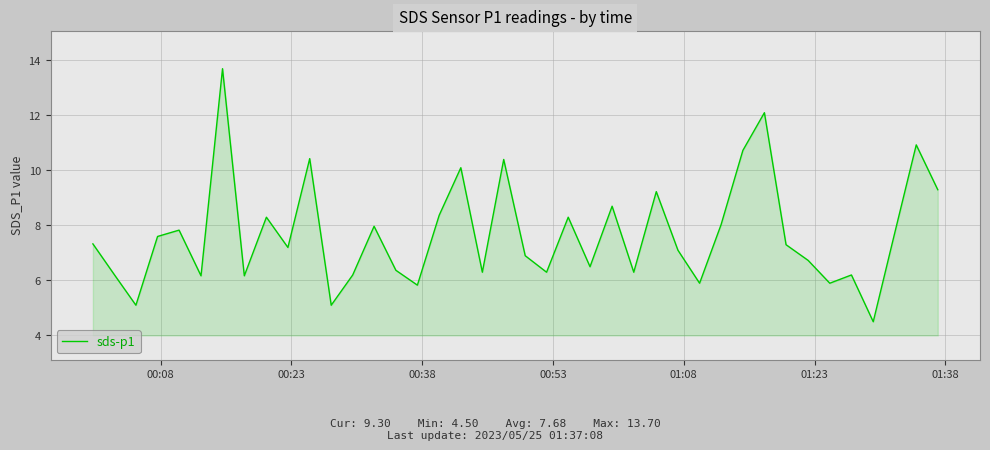

Reading left to right, what are all the values shown in this chart?

7.3	6.2	5.1	7.6	7.8	6.2	13.7	6.2	8.3	7.2	10.4	5.1	6.2	8.0	6.4	5.8	8.4	10.1	6.3	10.4	6.9	6.3	8.3	6.5	8.7	6.3	9.2	7.1	5.9	8.0	10.7	12.1	7.3	6.7	5.9	6.2	4.5	7.7	10.9	9.3